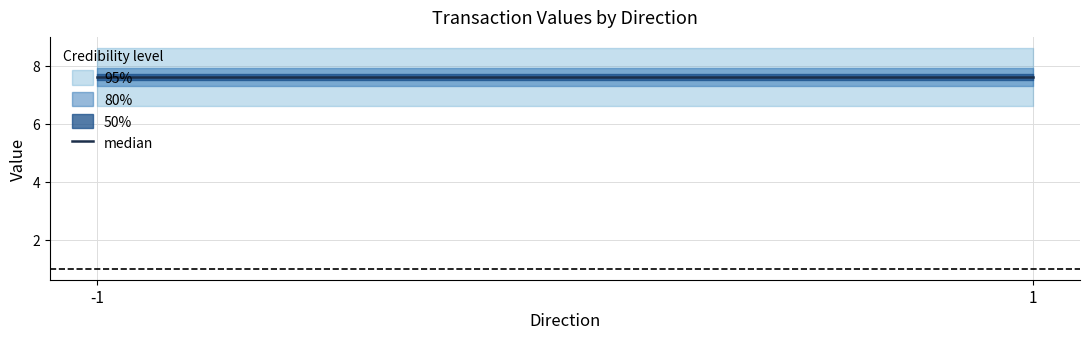

Does the chart have visible grid lines?

Yes